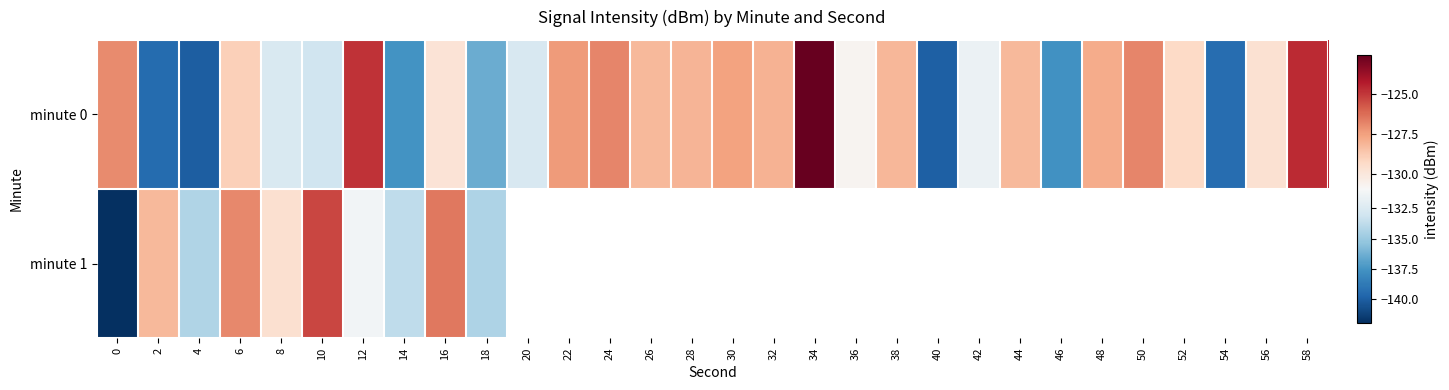

The value of minute 0 at 46 is -137.6. True or false?

True